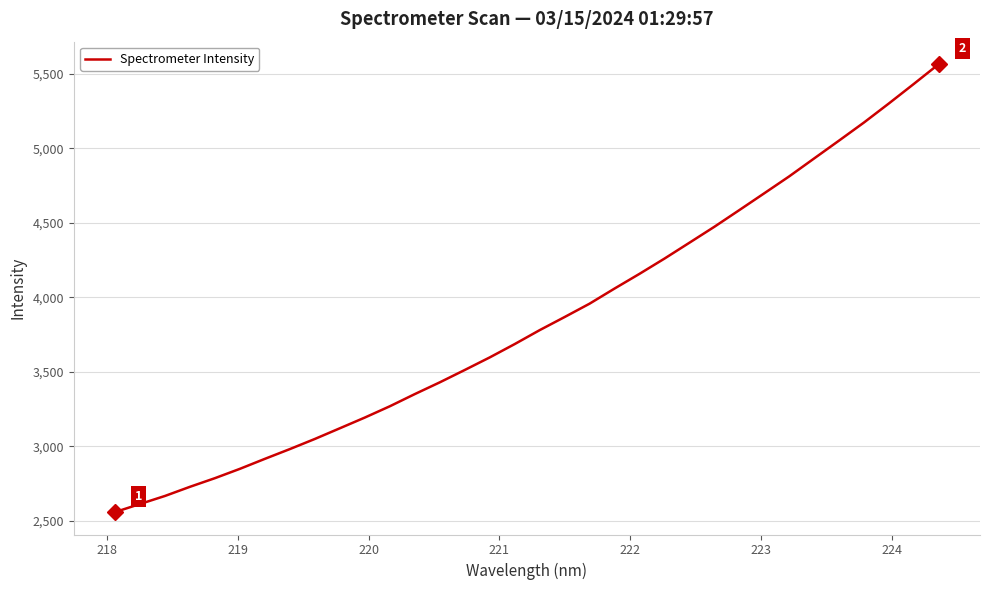

What is the difference between the maximum and minimum values?

3007.1